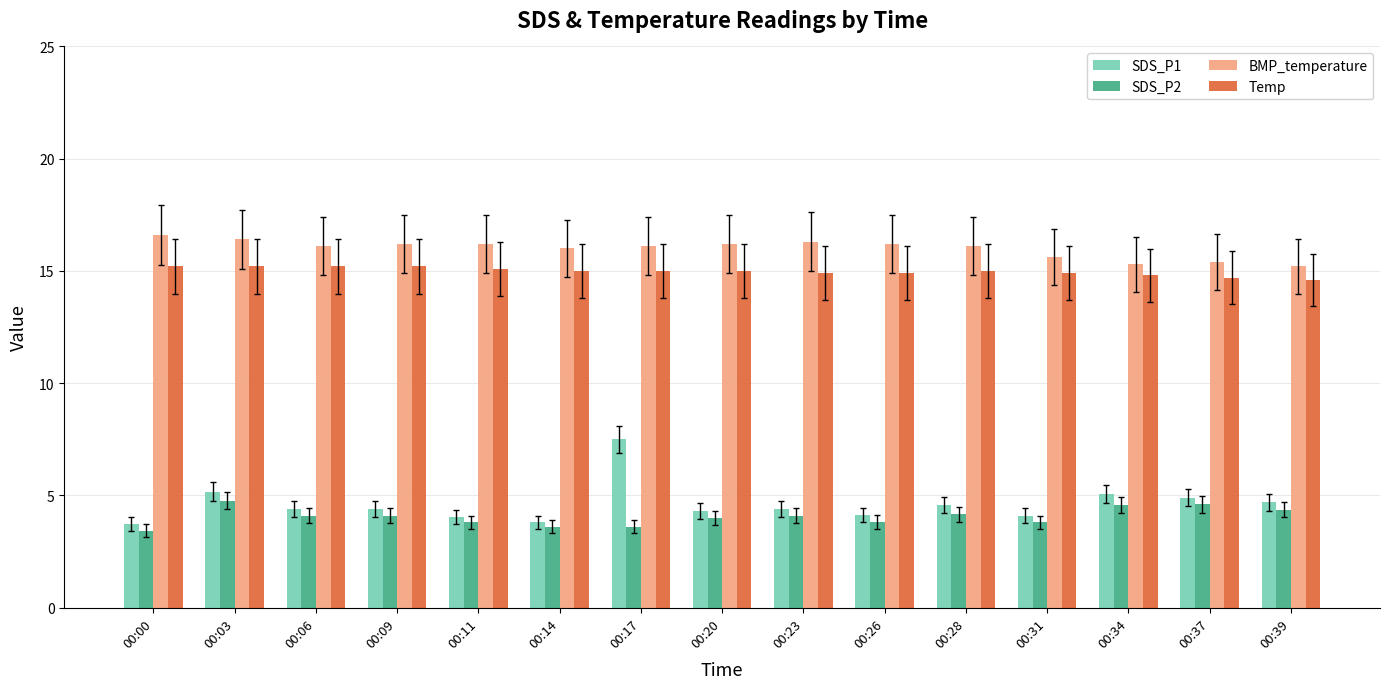

Is the value of SDS_P1 at 00:39 greater than the value of Temp at 00:34?

No